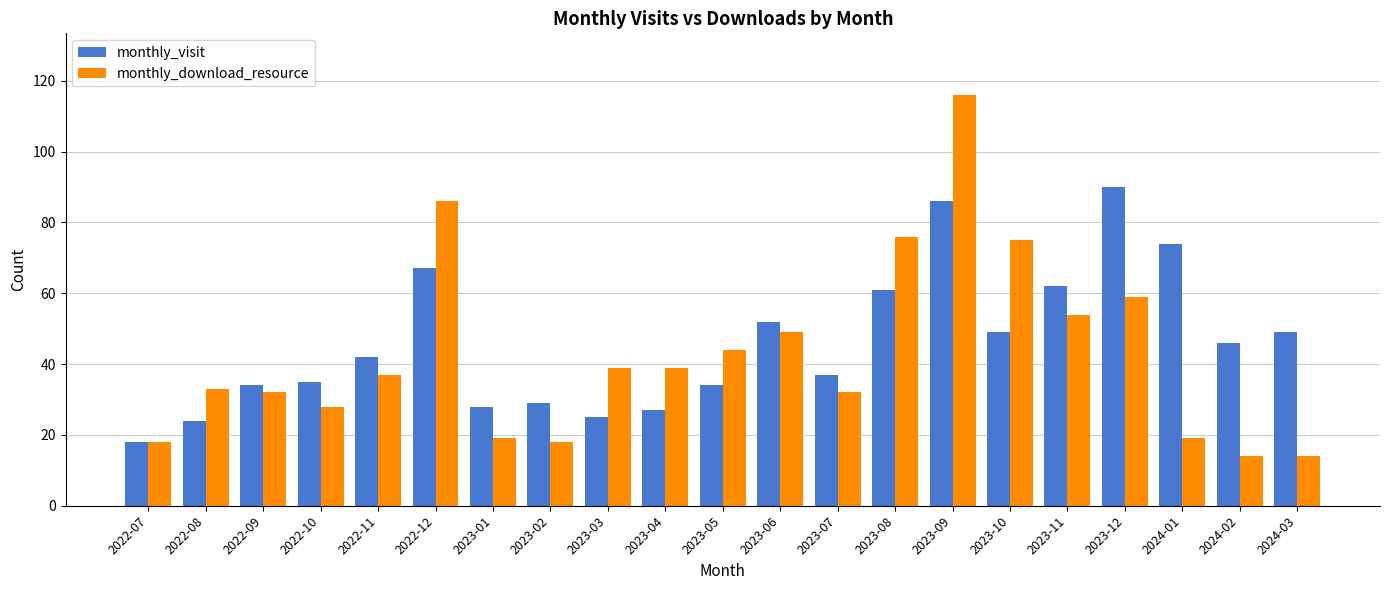

How many data points does each series have?

21